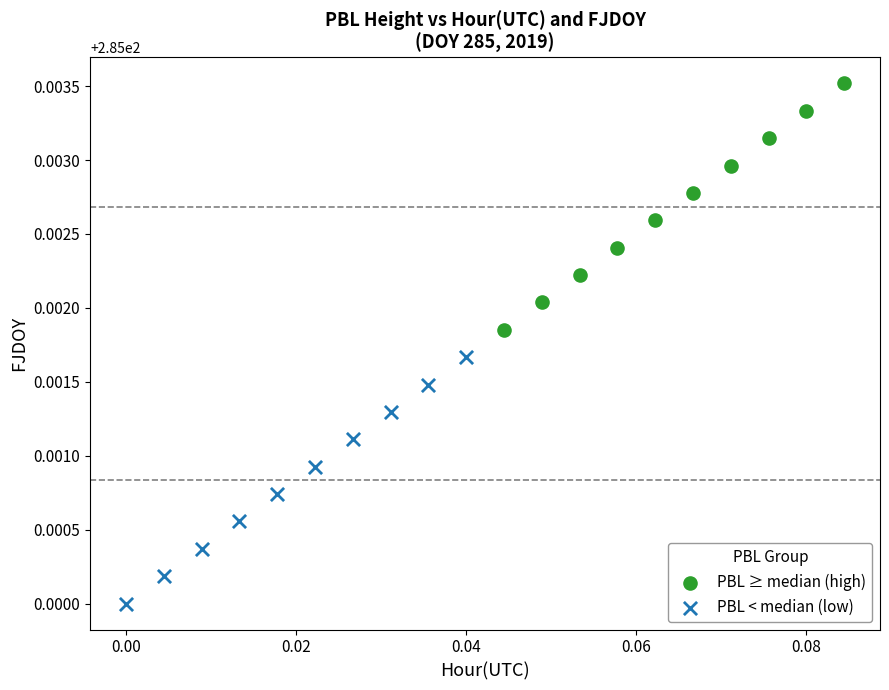

Which series contains the lowest Y value?

PBL < median (low)